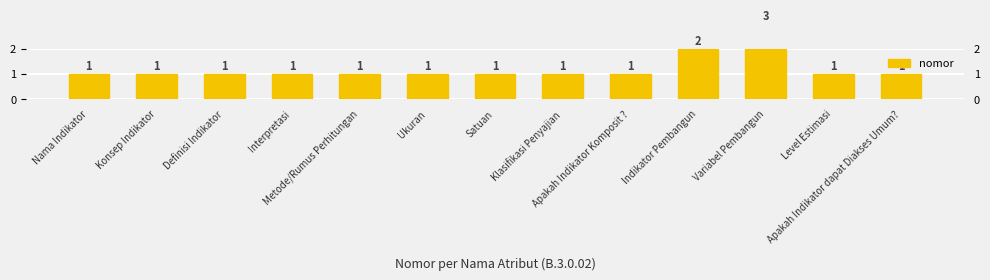

Reading left to right, what are all the values shown in this chart?

1	1	1	1	1	1	1	1	1	2	3	1	1